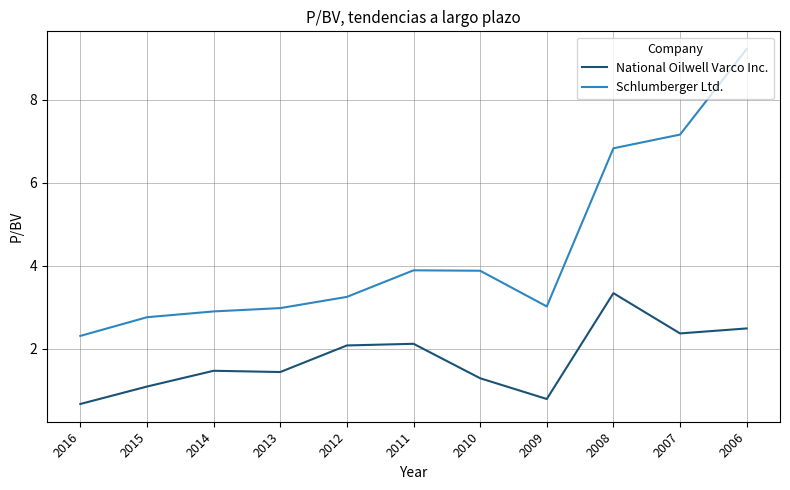

What is the average value of the Schlumberger Ltd. series?

4.4